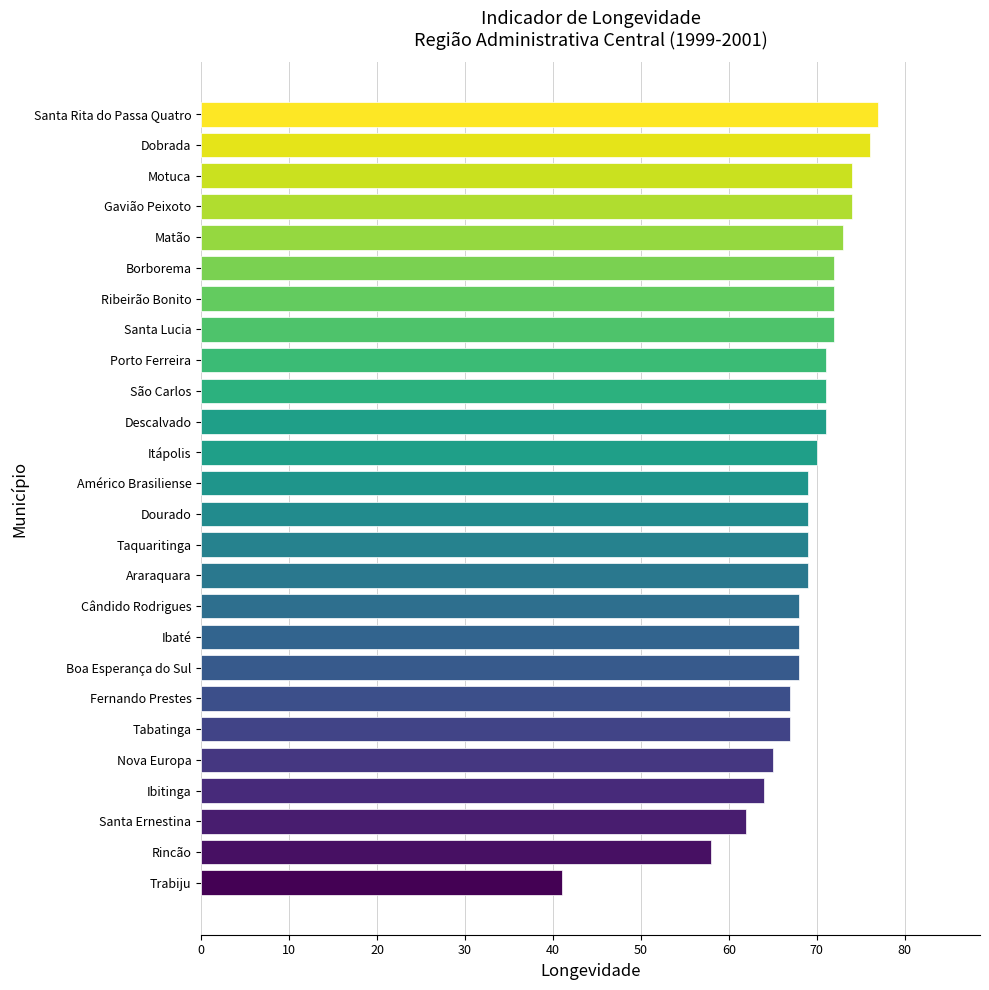

Reading bottom to top, what are all the values shown in this chart?

41	58	62	64	65	67	67	68	68	68	69	69	69	69	70	71	71	71	72	72	72	73	74	74	76	77